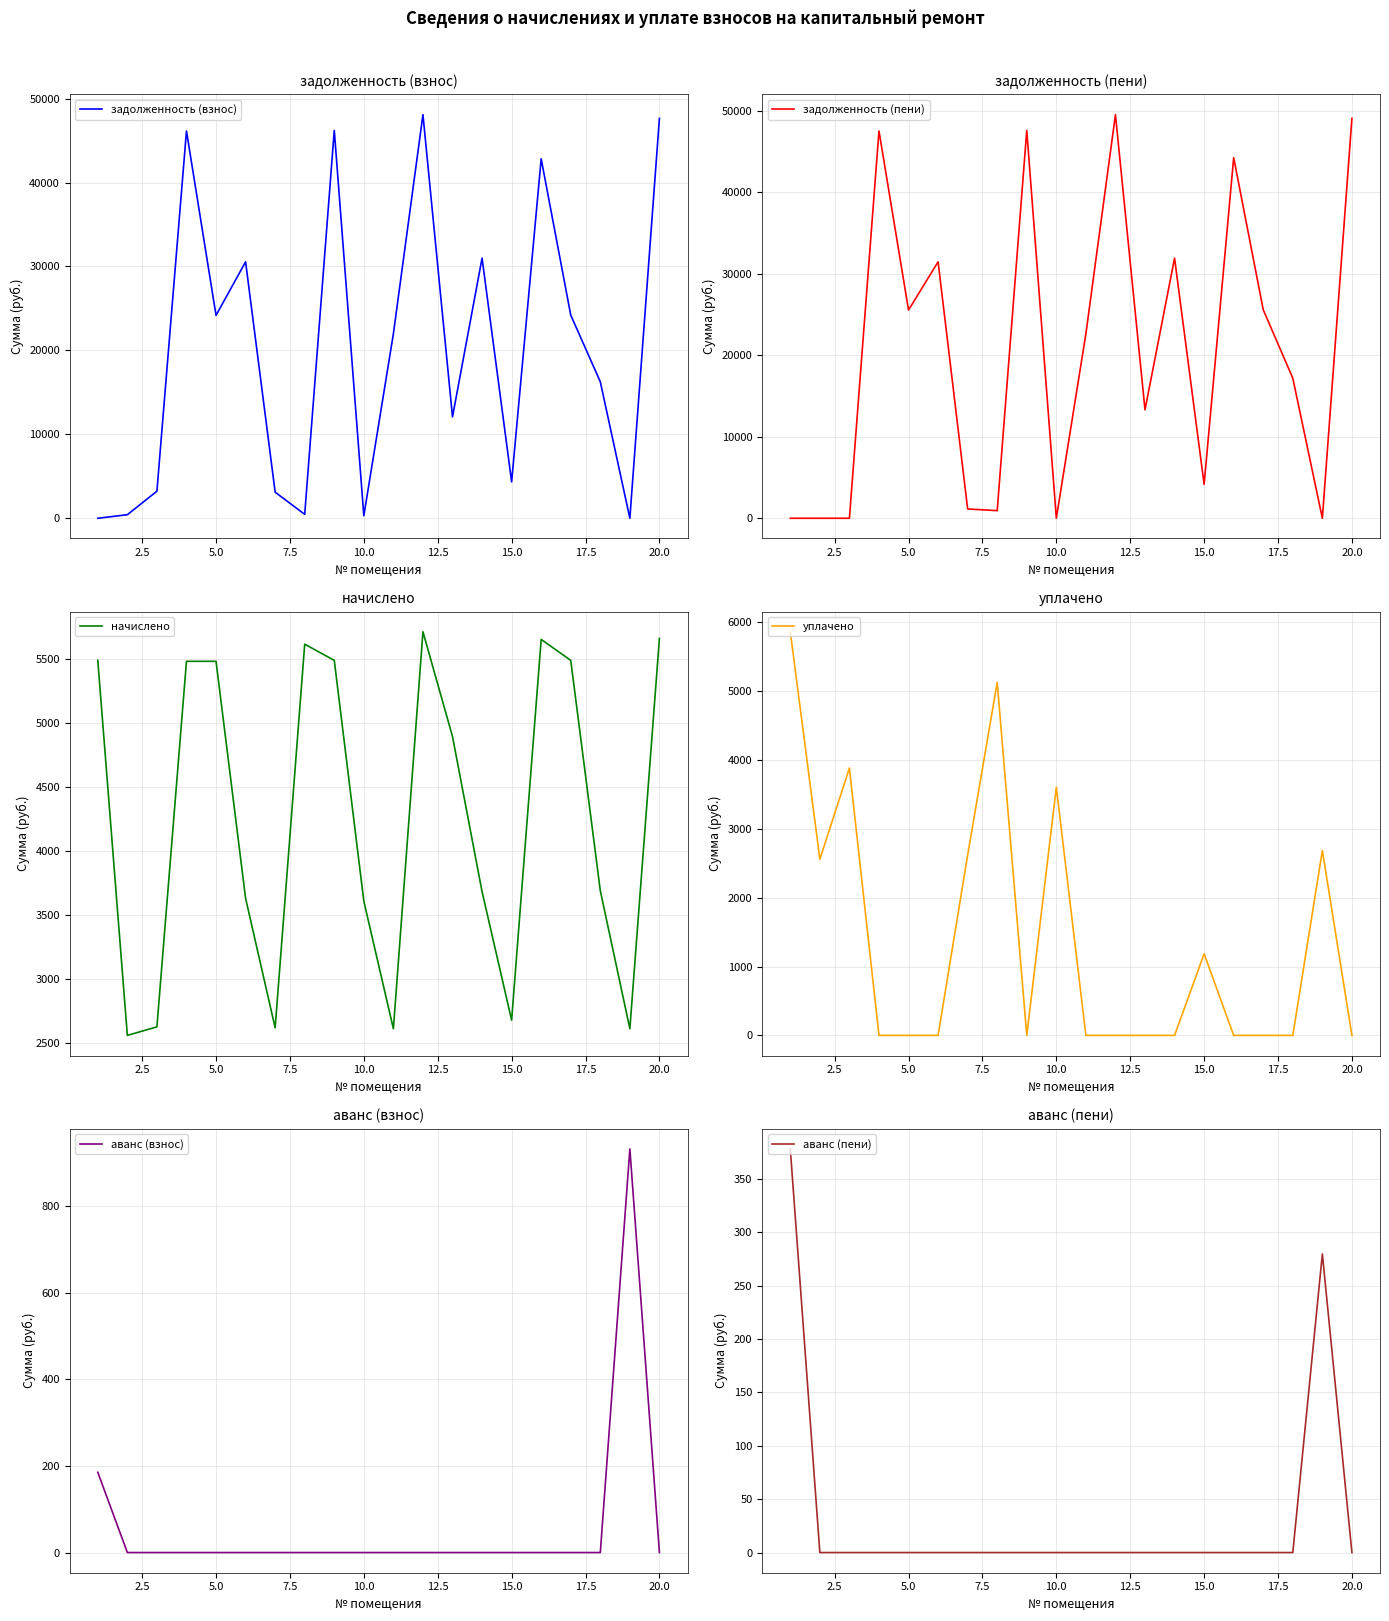

Where is the first local minimum for задолженность (взнос)?

5.0